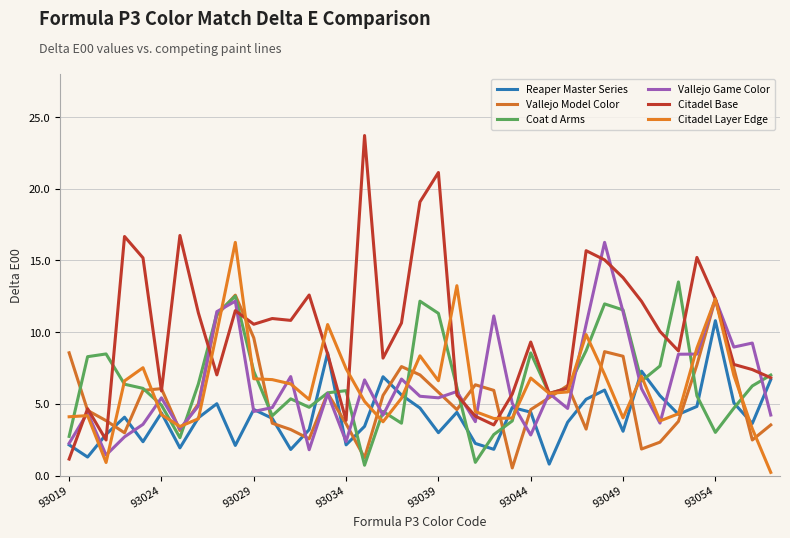

In Reaper Master Series, how many points are higher than both neighbors (excluding endpoints)?

11